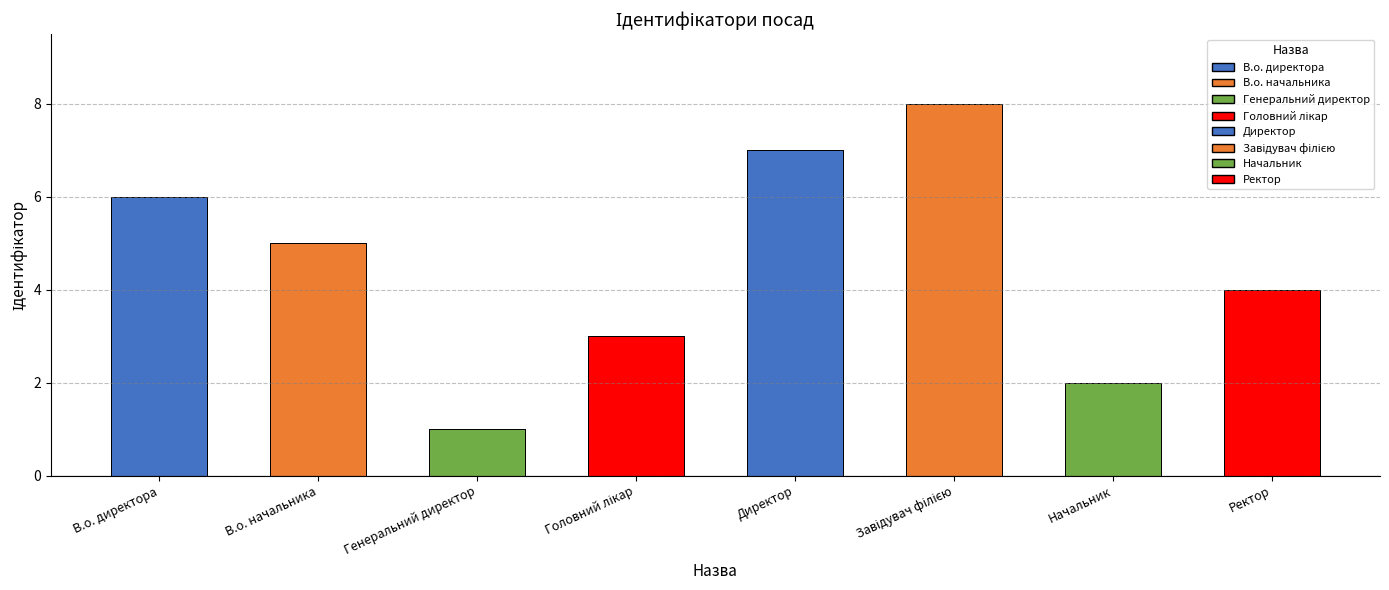

Which label corresponds to the largest value in the chart?

Завідувач філією